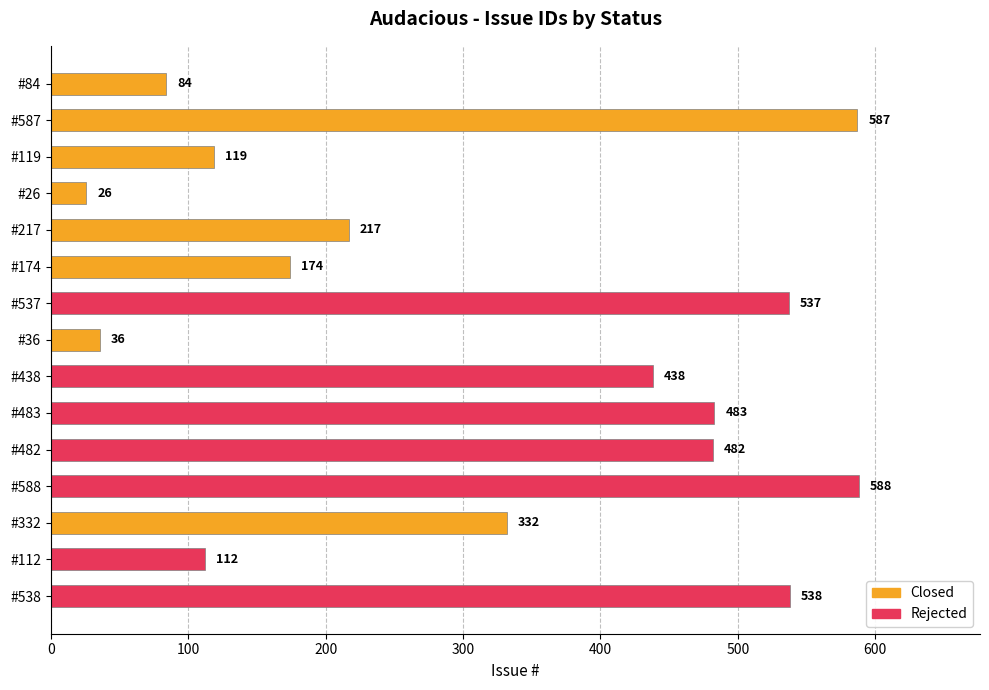

True or false: the data shows 112 at #112.

True